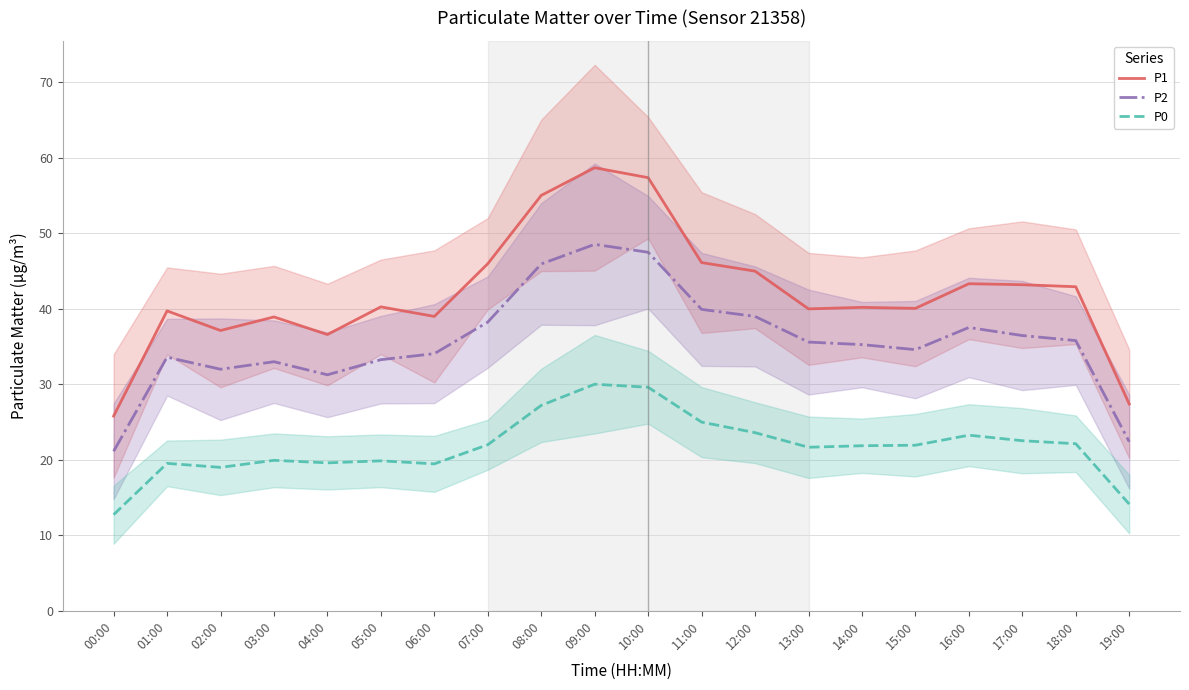

What is the greatest value displayed?

58.7